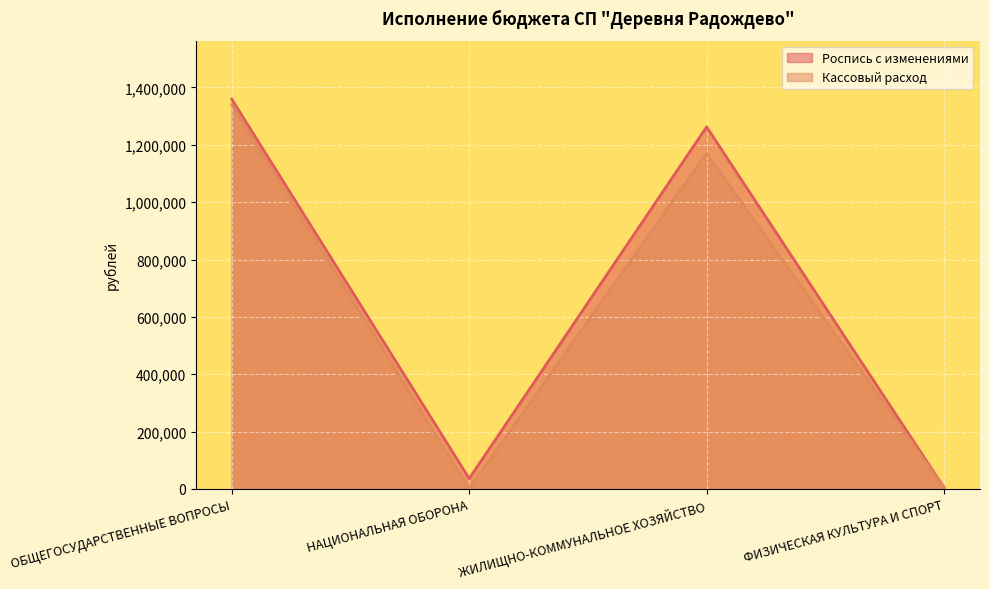

The Роспись с изменениями series shows 4800.0 at ФИЗИЧЕСКАЯ КУЛЬТУРА И СПОРТ. True or false?

True